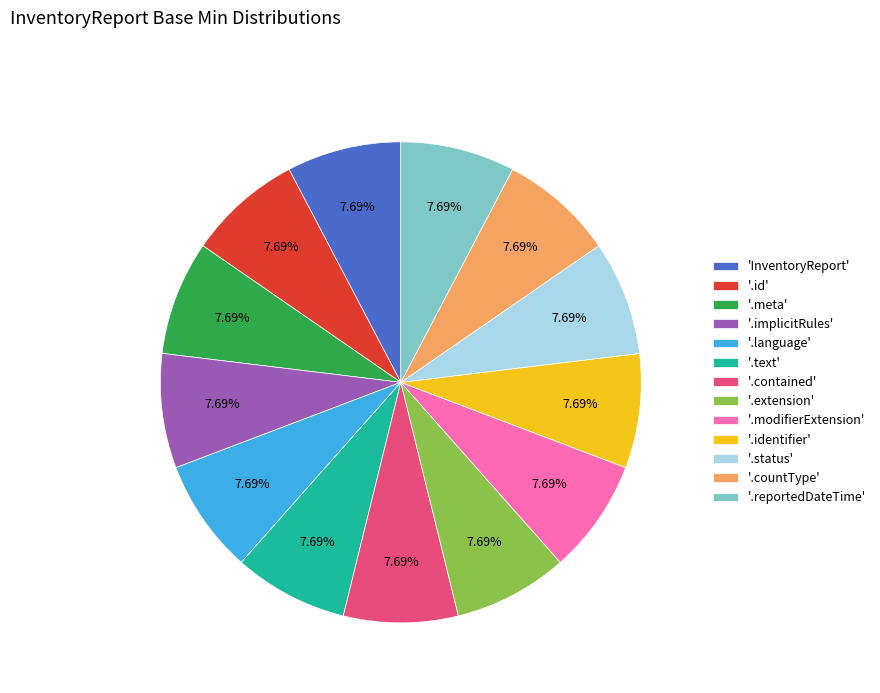

Is there any slice that represents more than half of the pie?

No